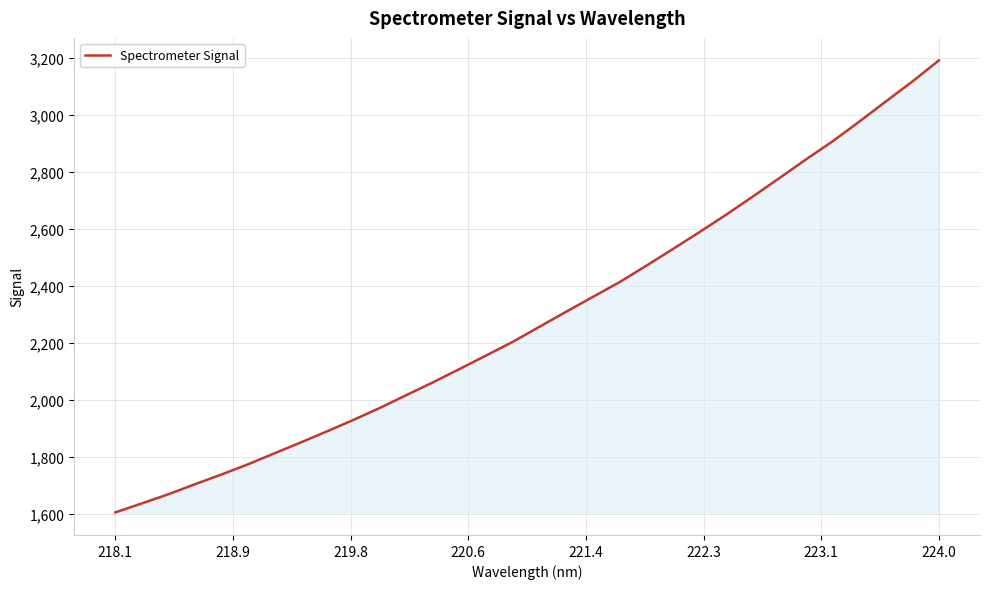

What is the greatest value displayed?

3192.2